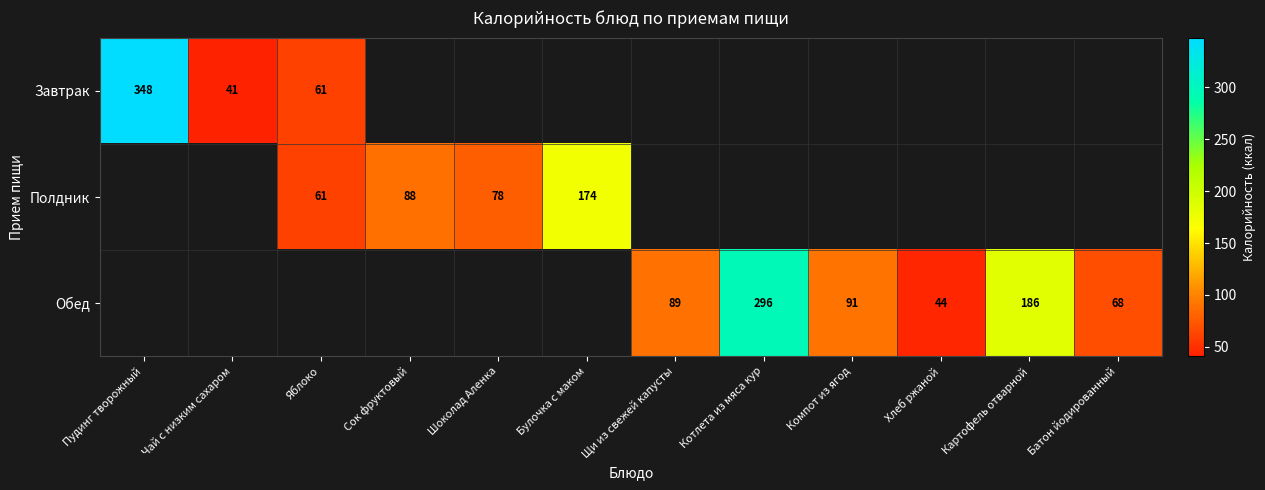

Where is row_0 nearest to the value 194?

Яблоко